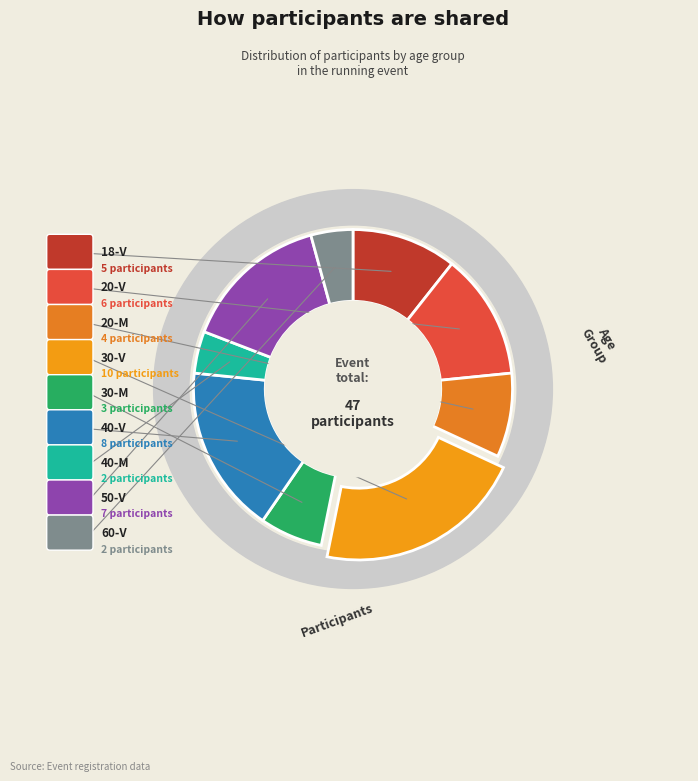

Does 20-V represent more than half of the total?

No